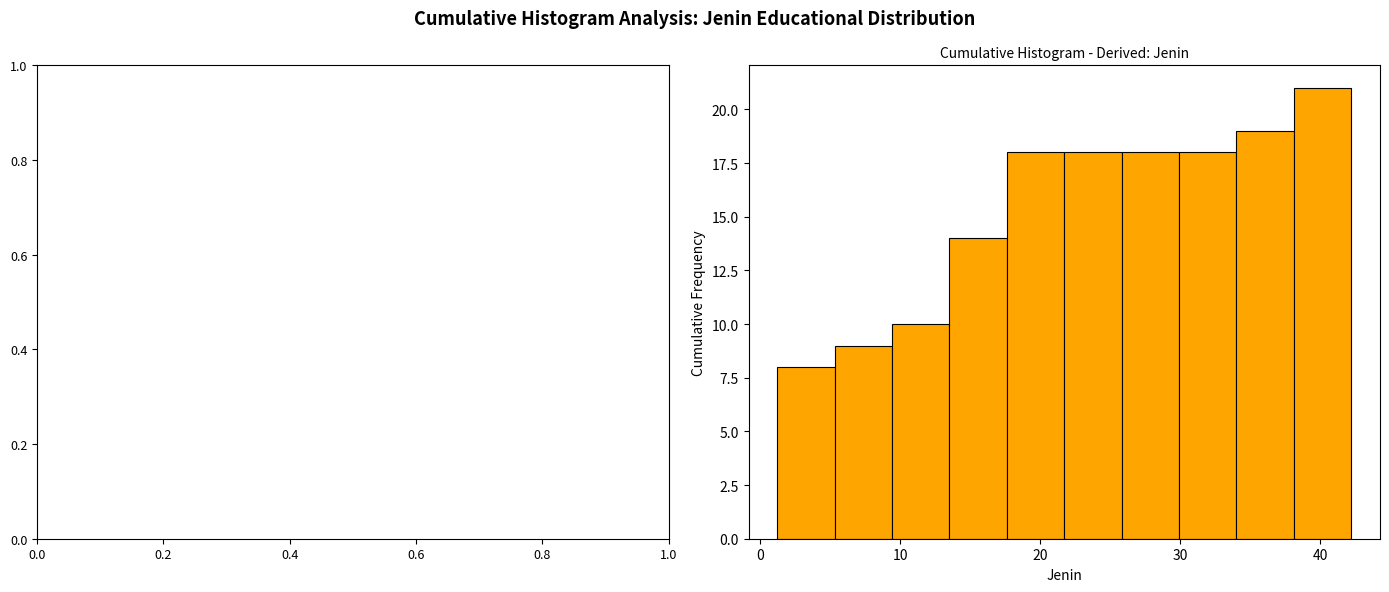

What is the height of the bar covering 17.6 to 21.7 on the x-axis? Neither the bar edges nor the heights are printed on the chart, so give them approximately, as read against the axes.

18